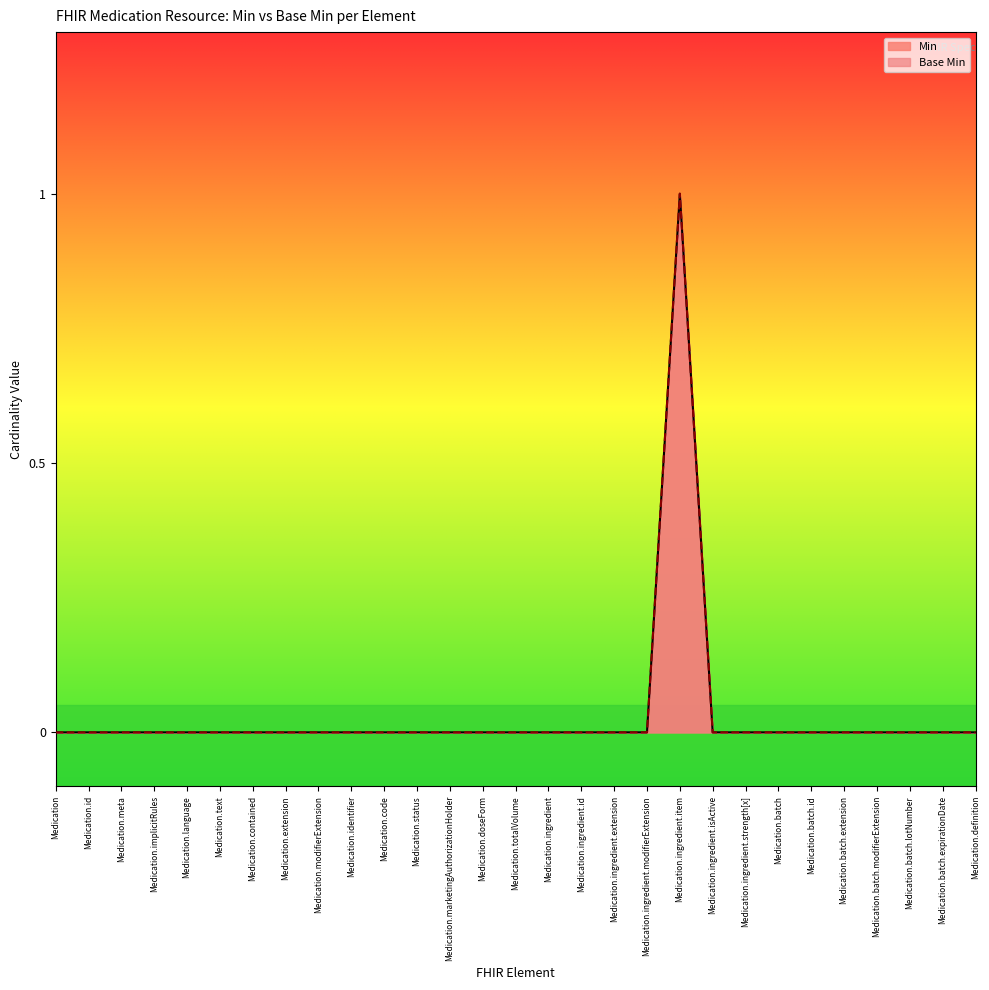

List the labels in order of value, largest first.

Medication.ingredient.item, Medication, Medication.id, Medication.meta, Medication.implicitRules, Medication.language, Medication.text, Medication.contained, Medication.extension, Medication.modifierExtension, Medication.identifier, Medication.code, Medication.status, Medication.marketingAuthorizationHolder, Medication.doseForm, Medication.totalVolume, Medication.ingredient, Medication.ingredient.id, Medication.ingredient.extension, Medication.ingredient.modifierExtension, Medication.ingredient.isActive, Medication.ingredient.strength[x], Medication.batch, Medication.batch.id, Medication.batch.extension, Medication.batch.modifierExtension, Medication.batch.lotNumber, Medication.batch.expirationDate, Medication.definition